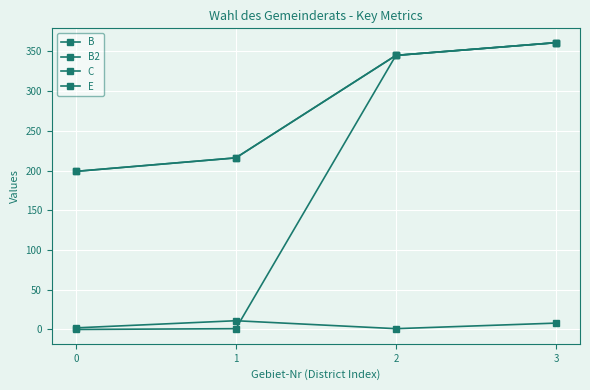

At which label does E first exceed 345?

3